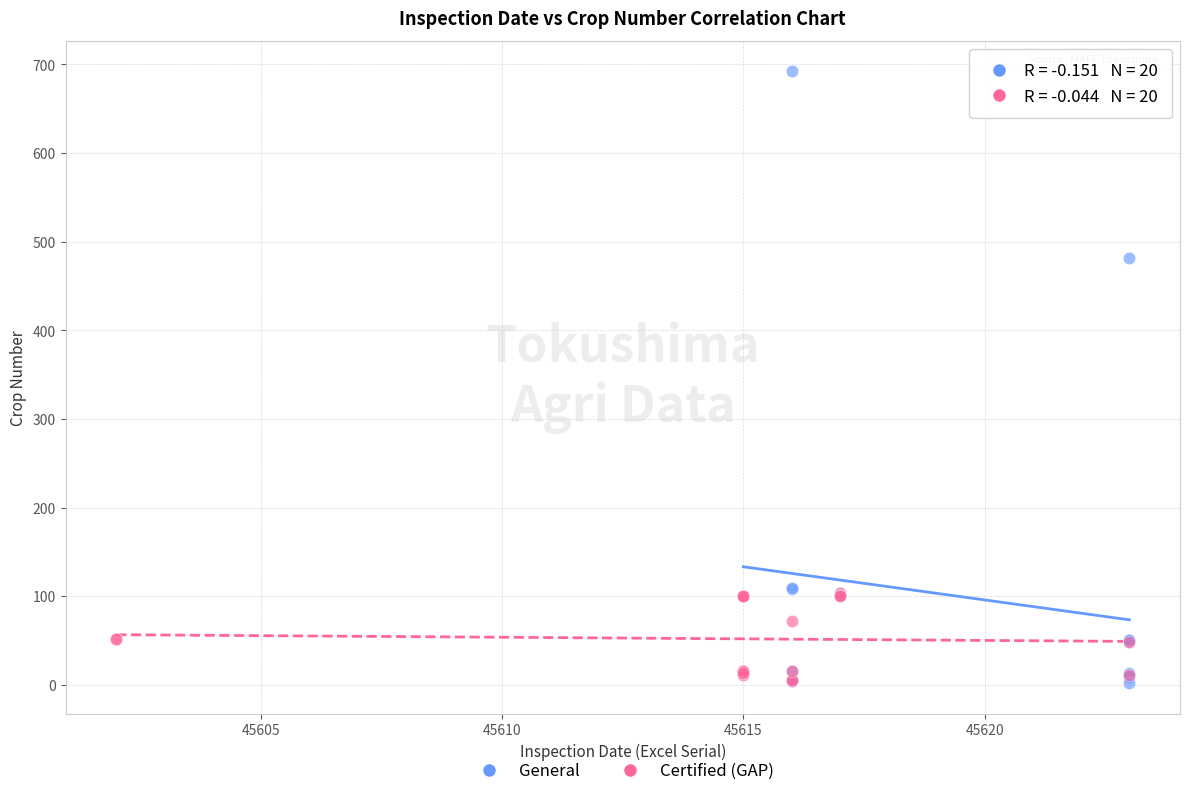

Which series reaches the maximum Y coordinate?

General